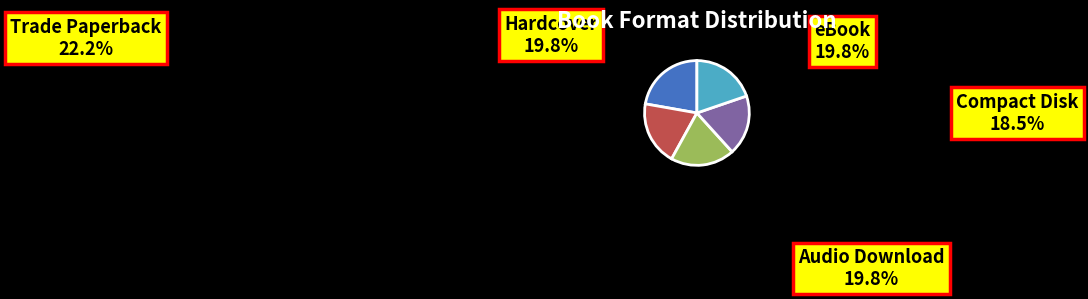

Does any single category account for the majority?

No